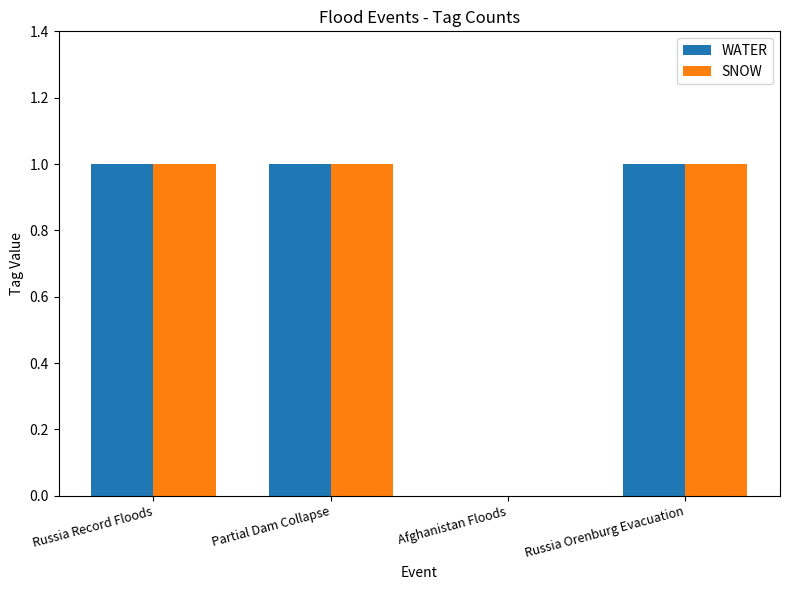

True or false: WATER has a value of 1 at Partial Dam Collapse.

True